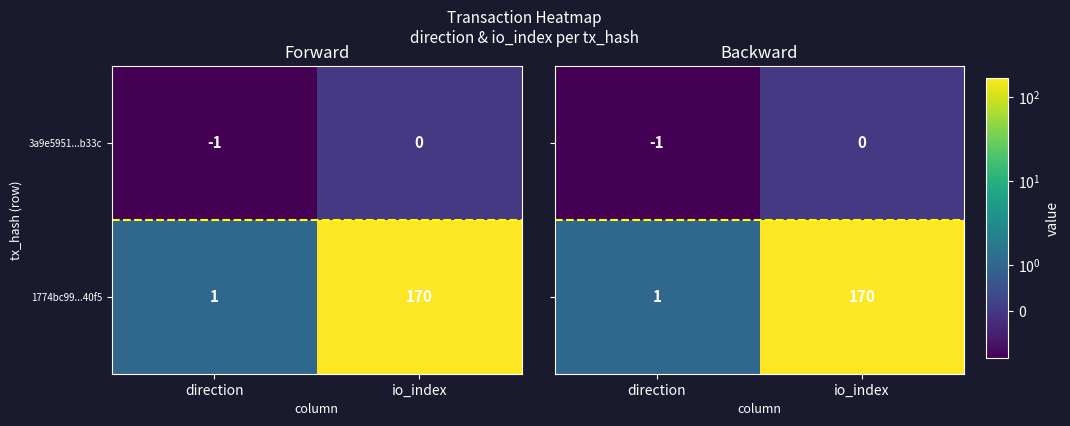

Which category has the highest value in the 1774bc99...40f5 series?

io_index